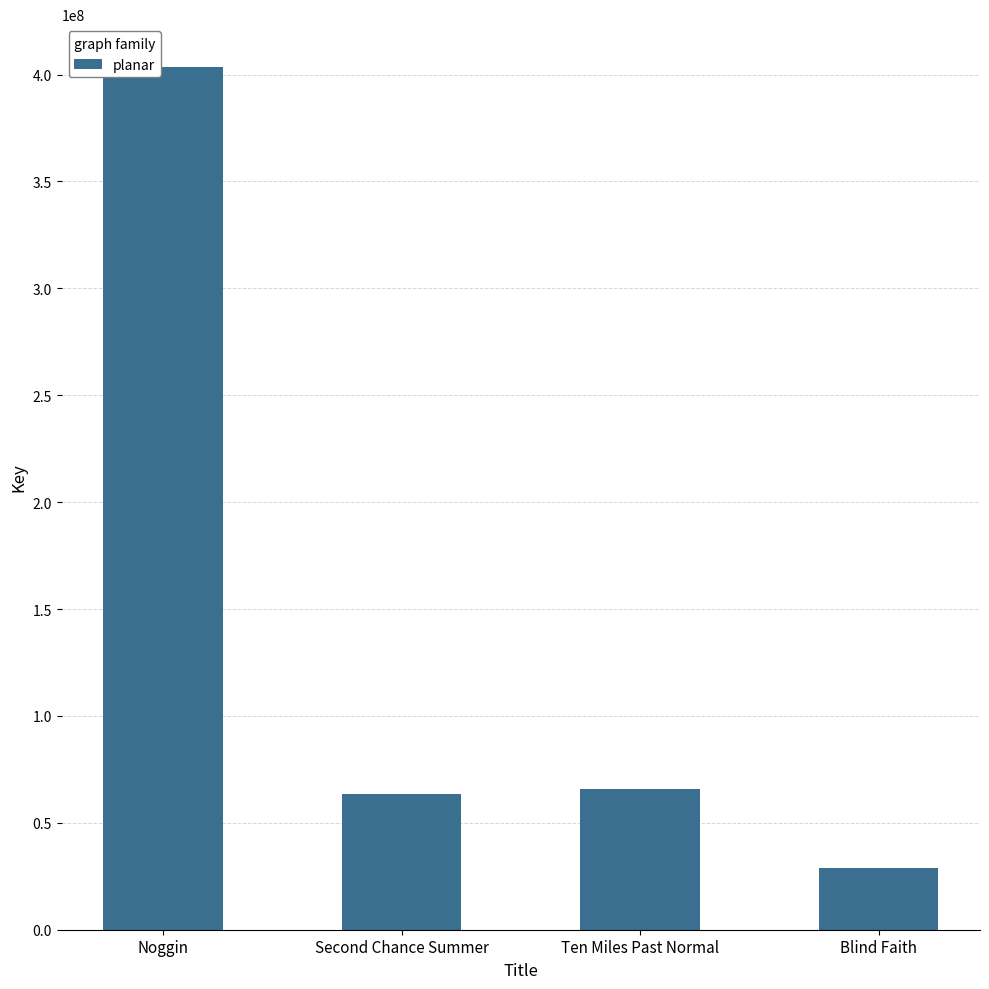

True or false: the data shows 65942651 at Ten Miles Past Normal.

True